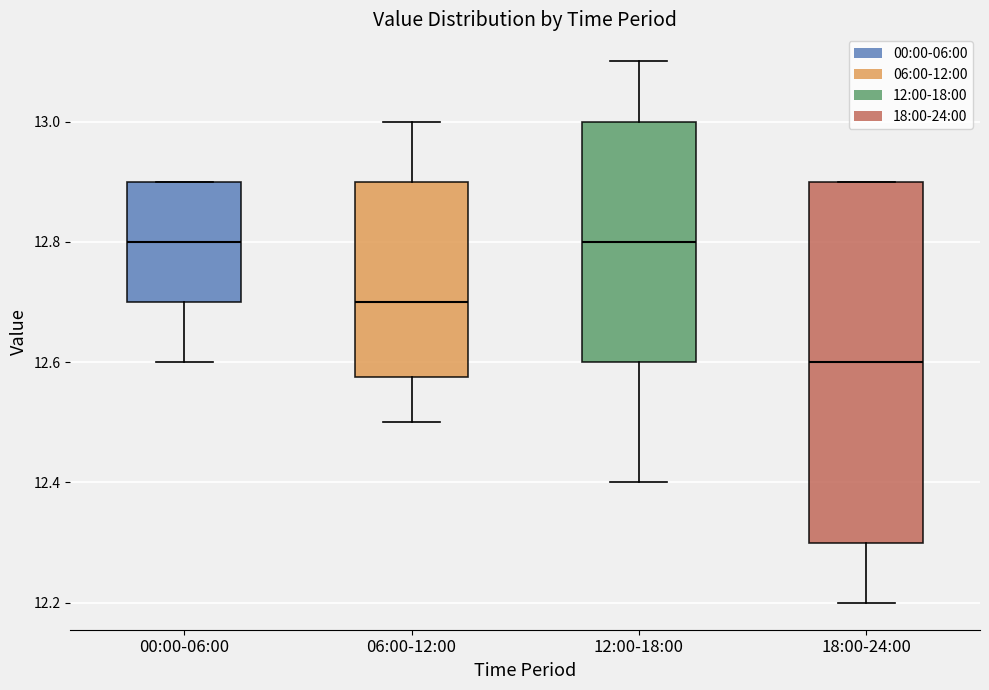

Comparing the boxes themselves (not the whiskers), which one is the tallest?

18:00-24:00